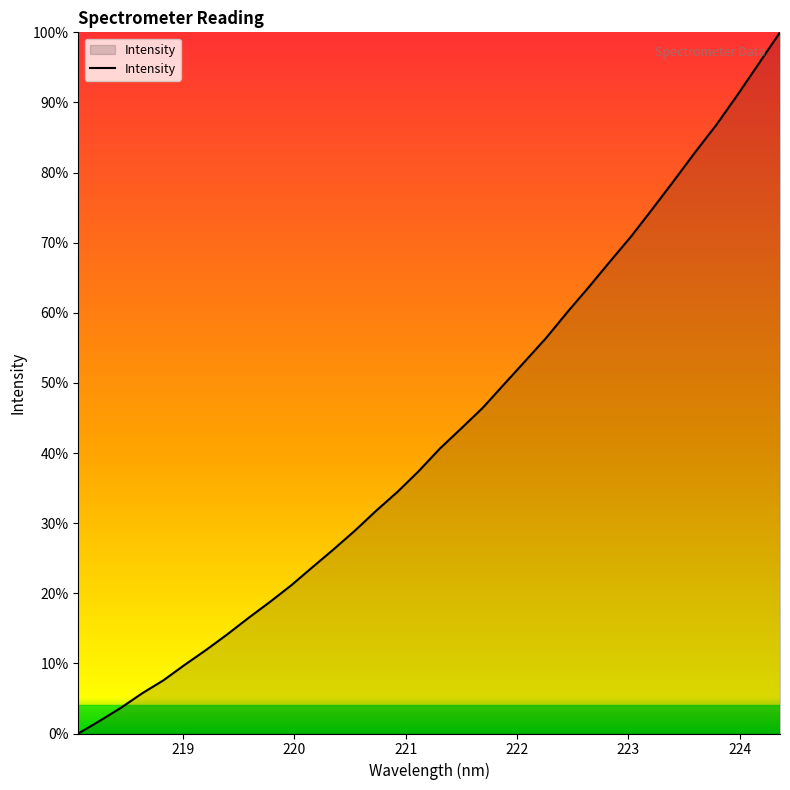

What is the difference between the maximum and minimum values?

100.0